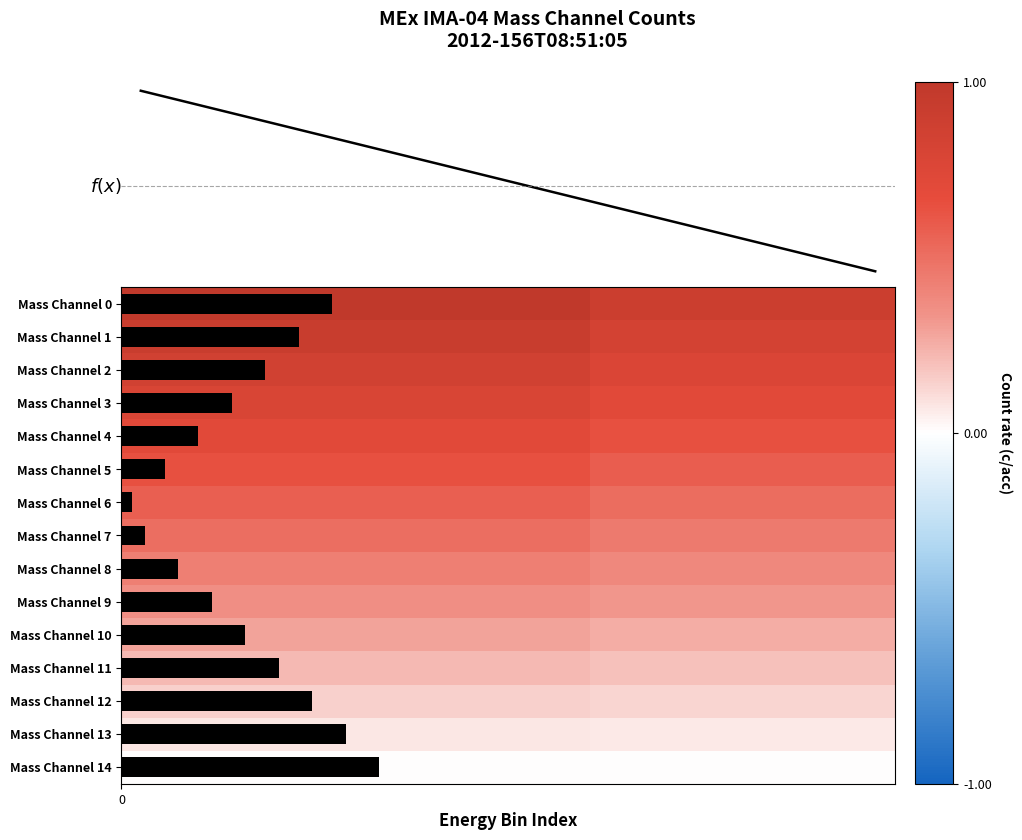

Which series has the widest spread of values?

row_0